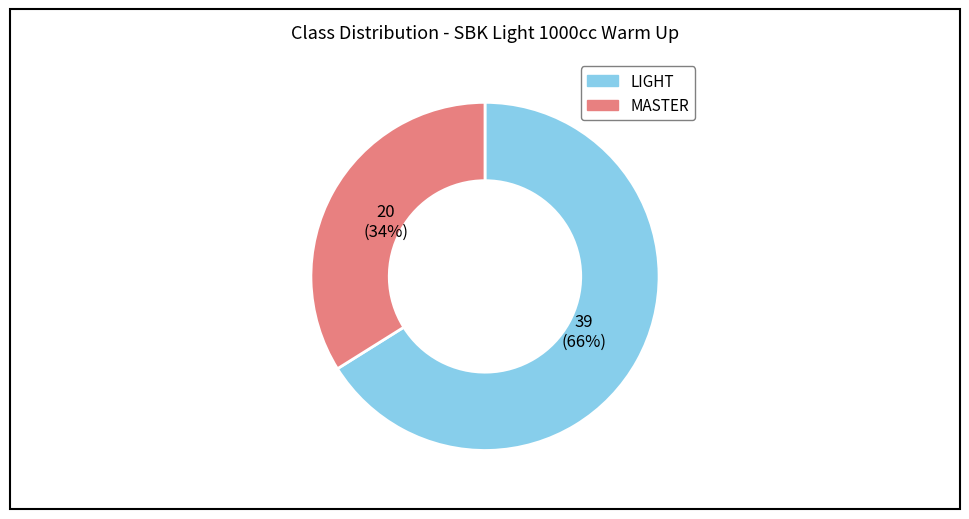

To the nearest percent, what is the difference between the LIGHT and MASTER slice percentages?

32%